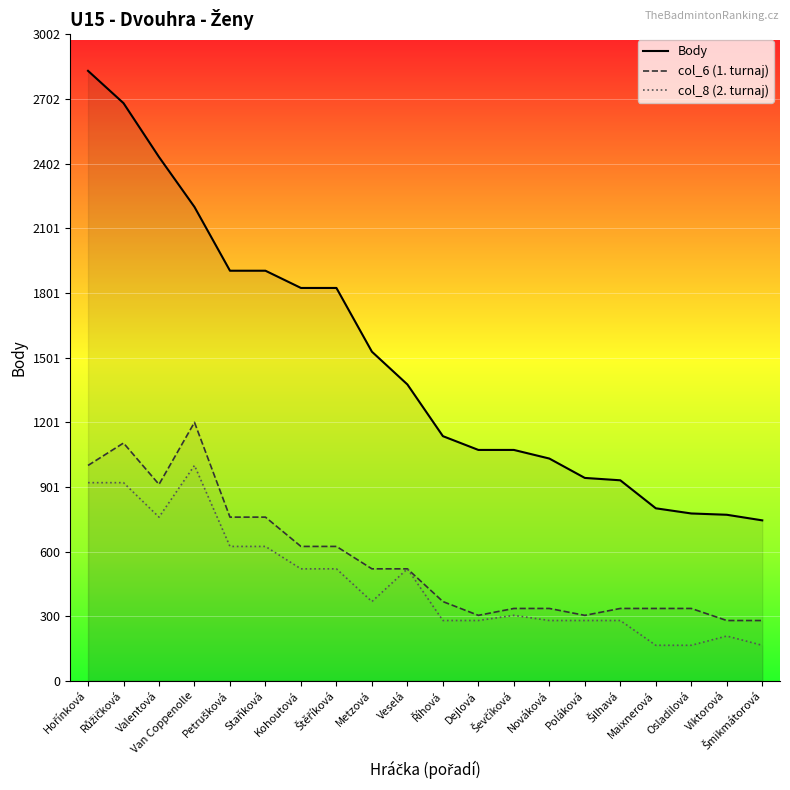

What is the difference between the highest and lowest values at Kohoutová?

1304